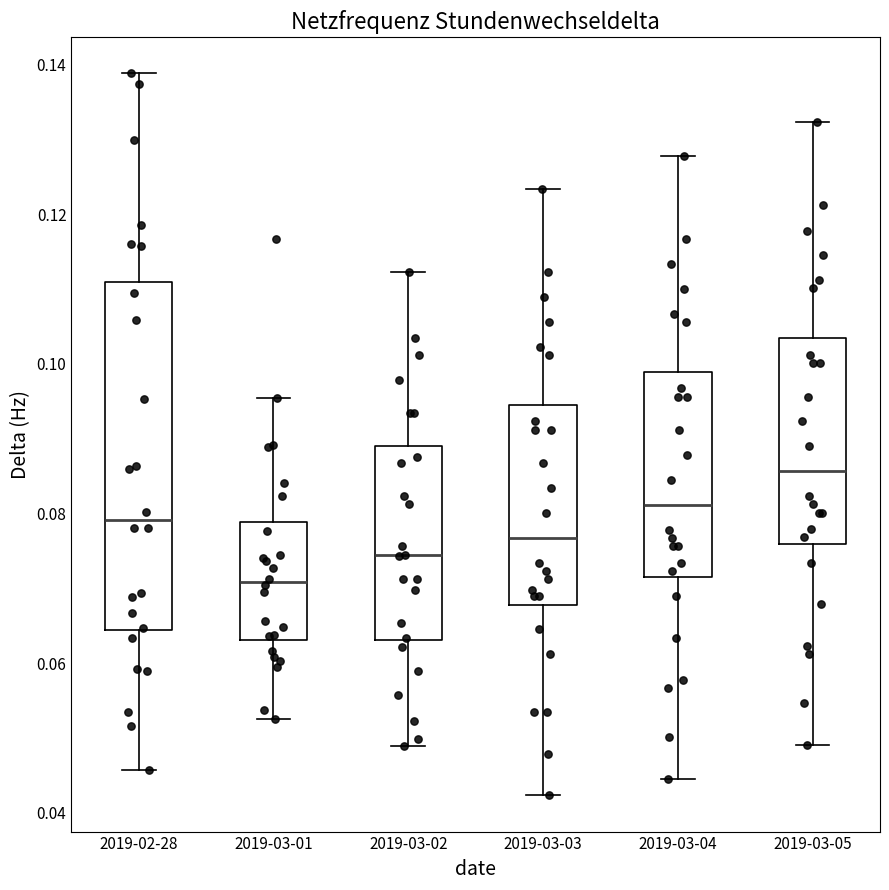

Reading left to right, transcribe this box plot: for each box, give where its median line is, the range the box spans, and where its two whiskers end, as read against the y-axis. The values are not printed on the chart, so give them approximately, as read against the axis.

2019-02-28: median 0.080, box 0.064 to 0.110, whiskers 0.046 to 0.138
2019-03-01: median 0.070, box 0.064 to 0.078, whiskers 0.052 to 0.096
2019-03-02: median 0.074, box 0.064 to 0.090, whiskers 0.048 to 0.112
2019-03-03: median 0.076, box 0.068 to 0.094, whiskers 0.042 to 0.124
2019-03-04: median 0.082, box 0.072 to 0.098, whiskers 0.044 to 0.128
2019-03-05: median 0.086, box 0.076 to 0.104, whiskers 0.050 to 0.132